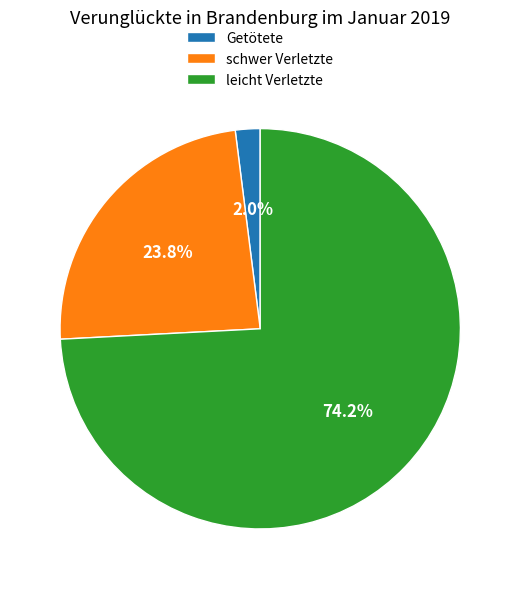

How many segments does this pie chart have?

3